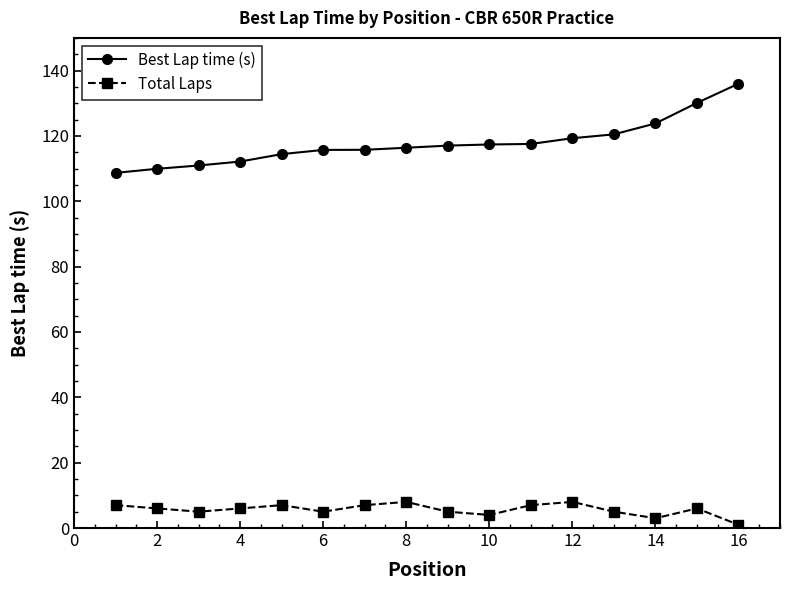

What is the value of the Total Laps point at the 15th from the left?

6.0